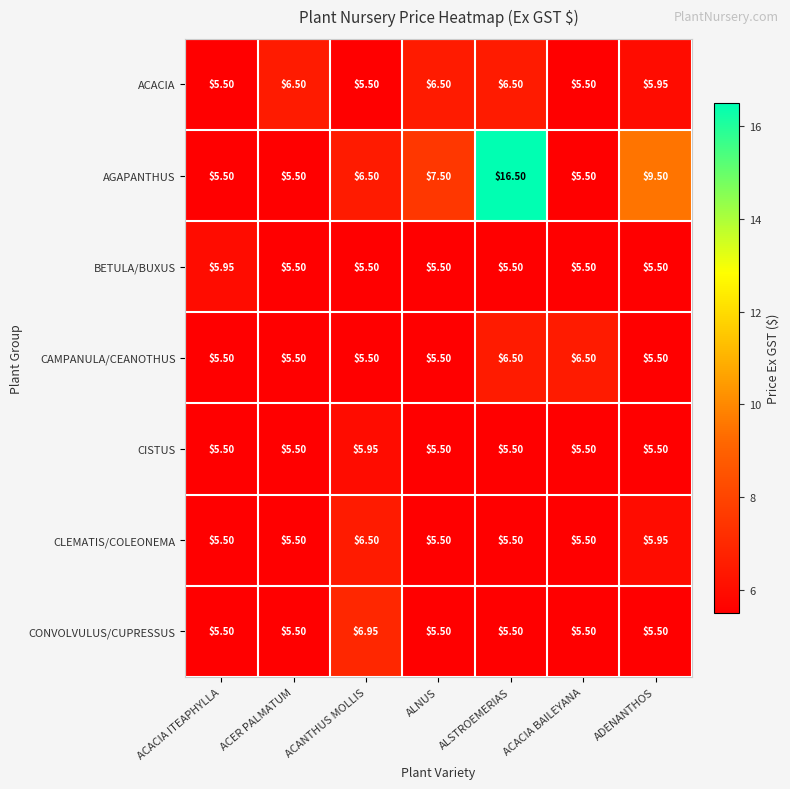

Which series has the widest spread of values?

AGAPANTHUS